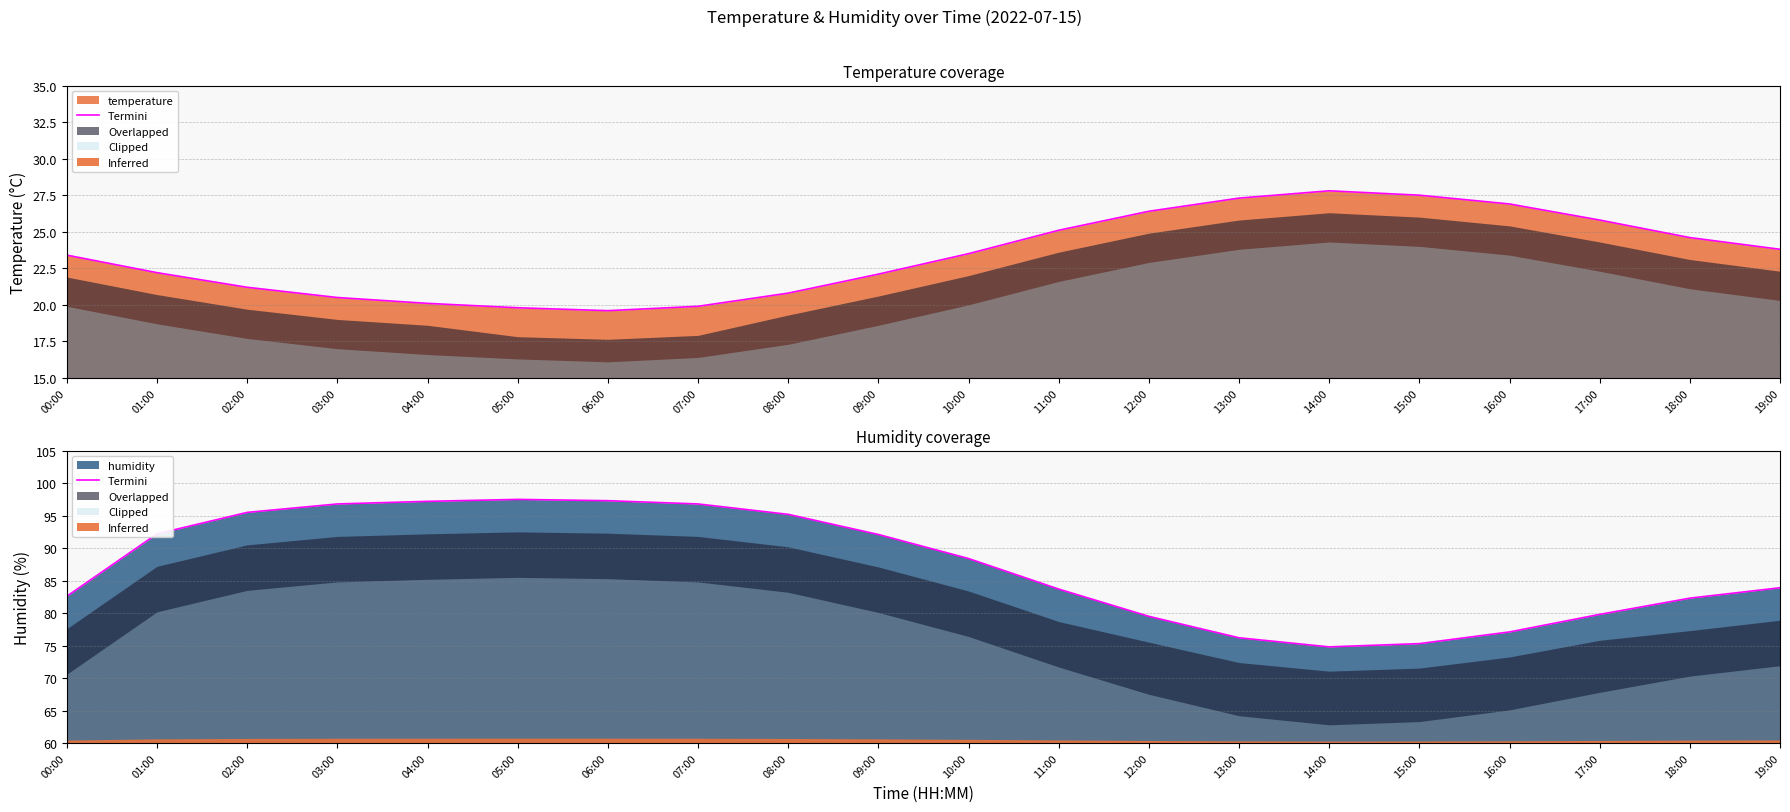

What is the difference between the maximum and minimum values?

22.7